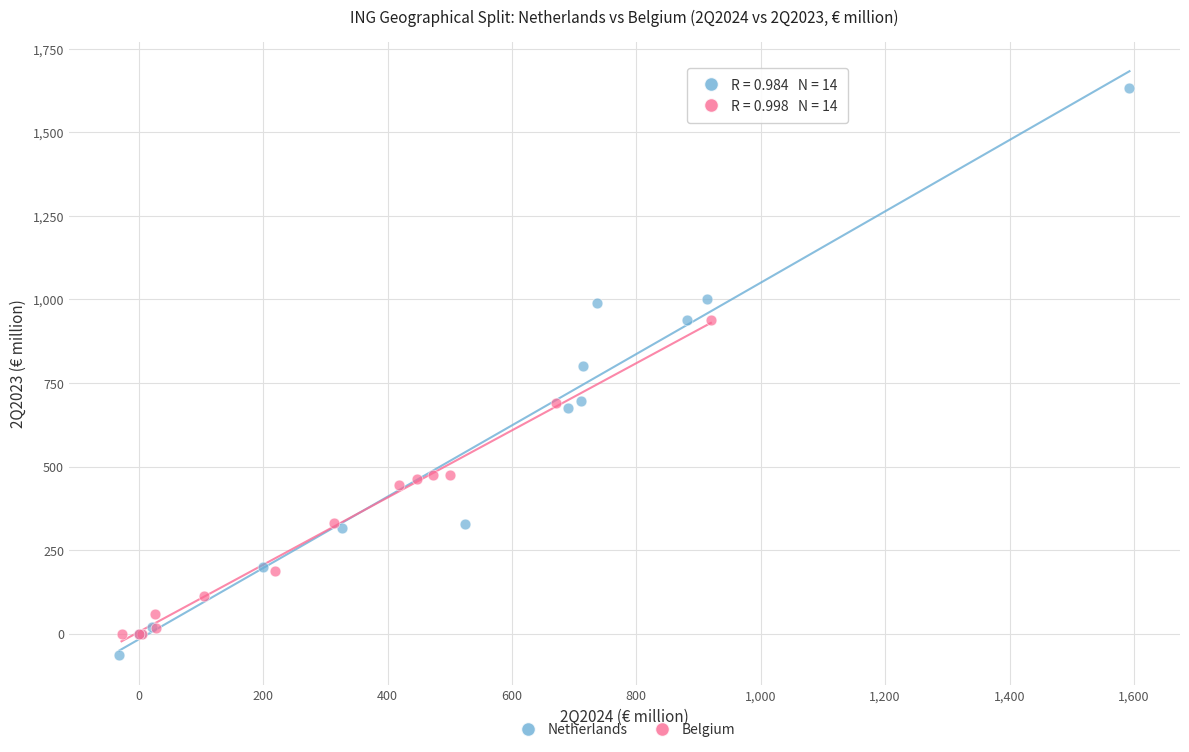

Which series has the largest Y range (max minus min)?

Netherlands